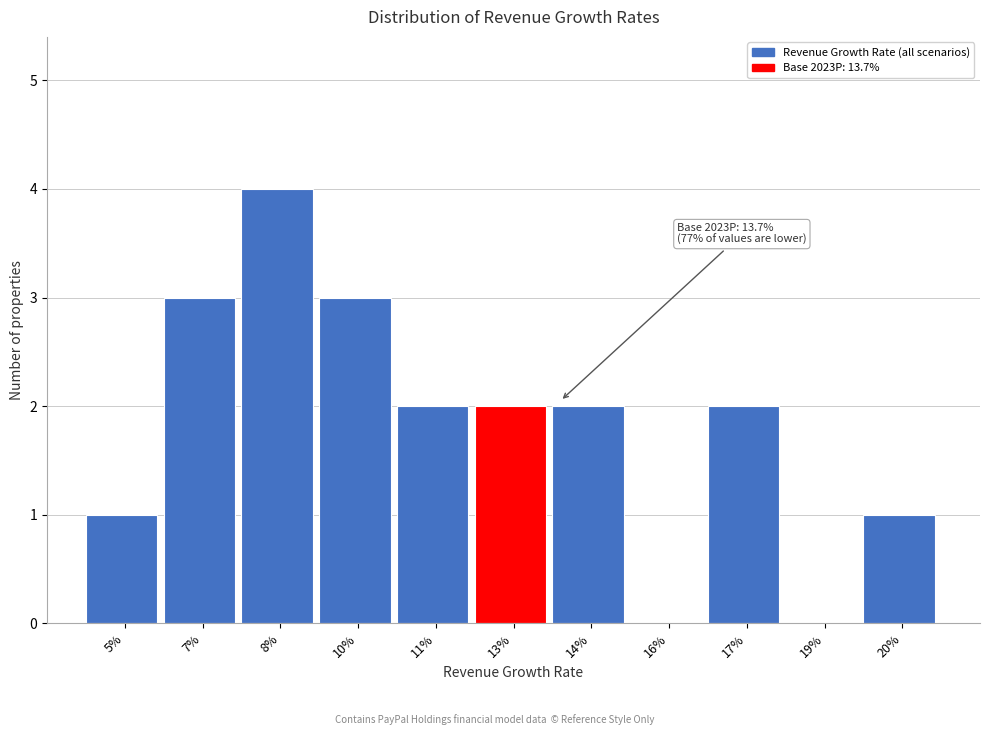

Reading left to right, list all the values displayed in this chart.

5%=1	7%=3	8%=4	10%=3	11%=2	13%=2	14%=2	16%=0	17%=2	19%=0	20%=1